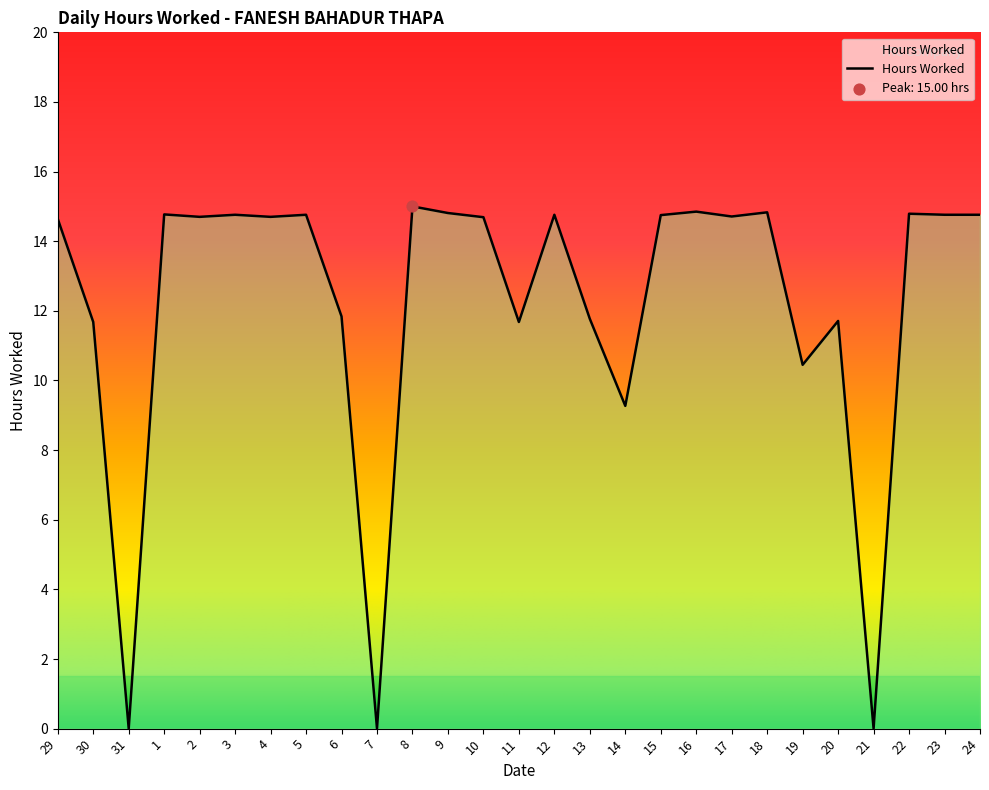

Approximately how many times larger is the value at 5 compared to 18?

1.0